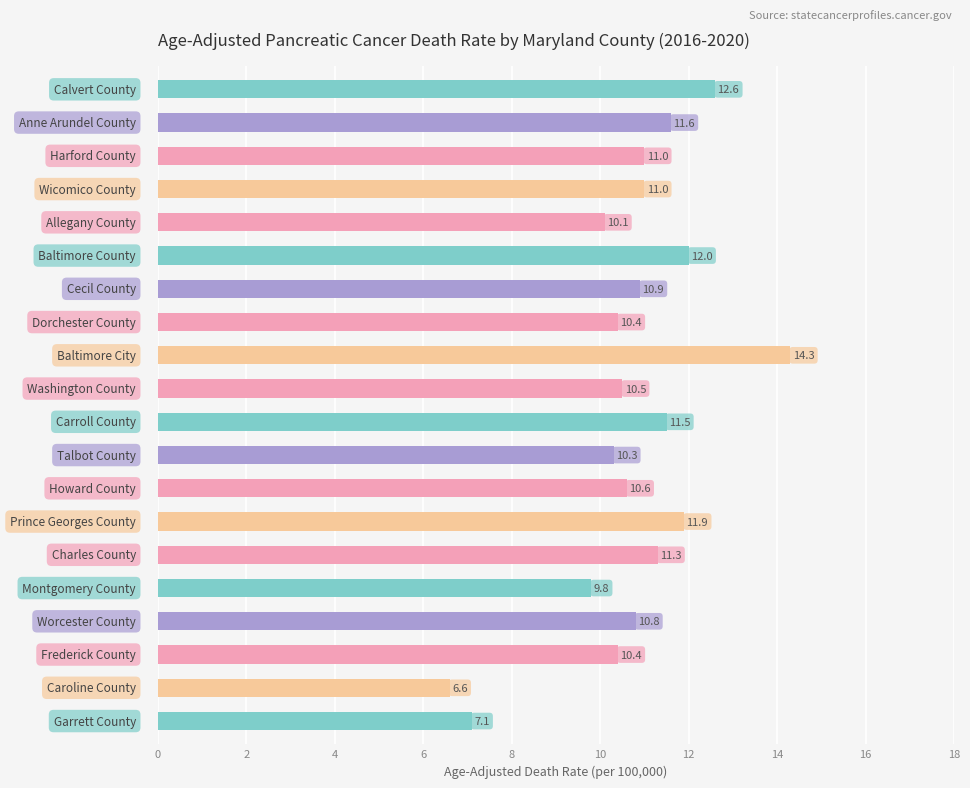

What is the maximum value shown in the chart?

14.3